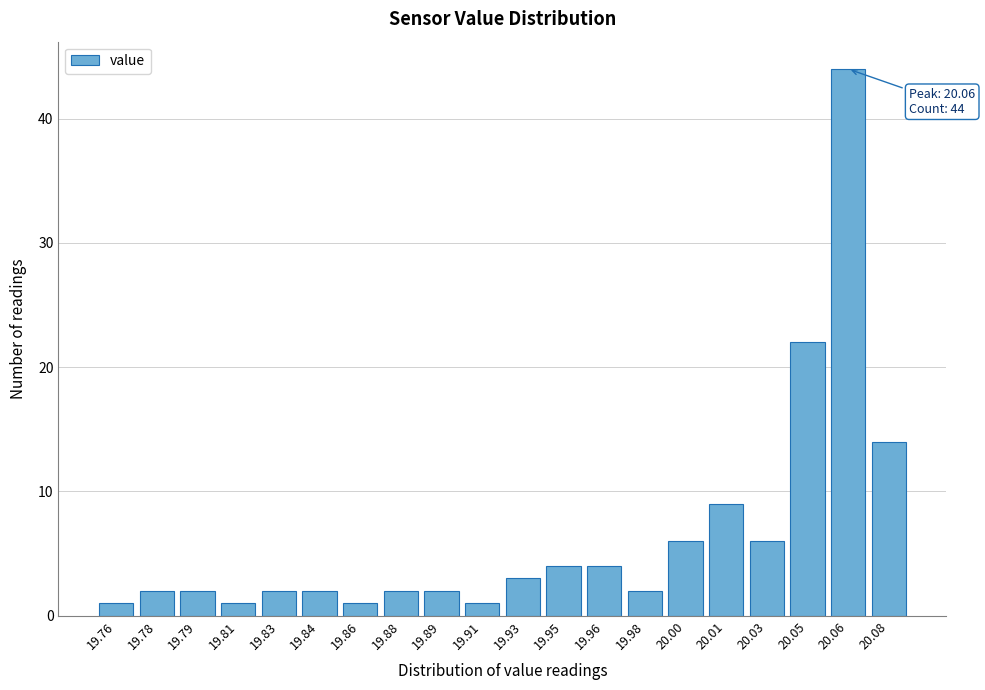

Reading left to right, what are all the values shown in this chart?

19.76=1	19.78=2	19.79=2	19.81=1	19.83=2	19.84=2	19.86=1	19.88=2	19.89=2	19.91=1	19.93=3	19.95=4	19.96=4	19.98=2	20.00=6	20.01=9	20.03=6	20.05=22	20.06=44	20.08=14